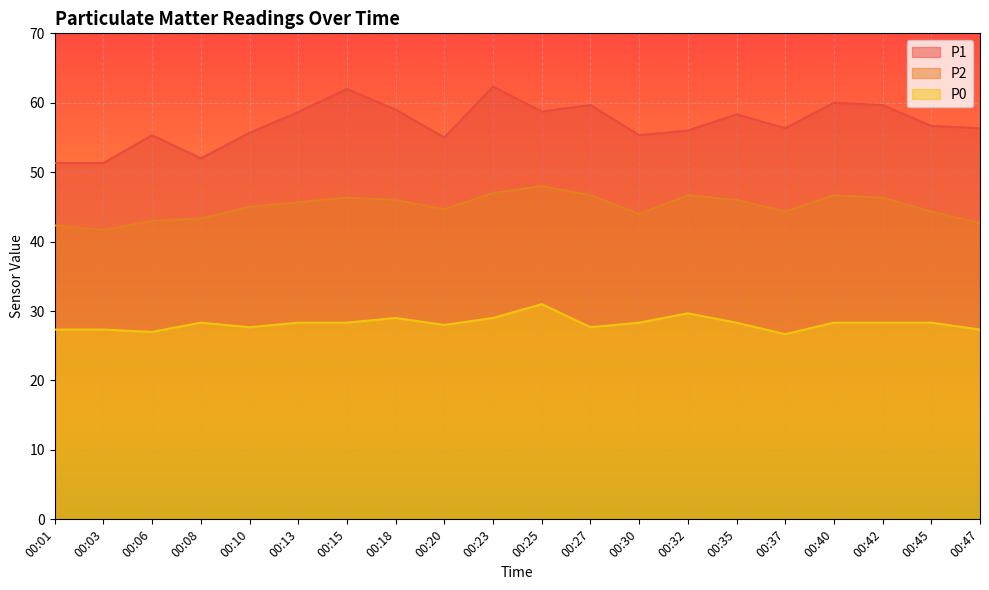

True or false: P1 and P2 intersect in this chart.

False